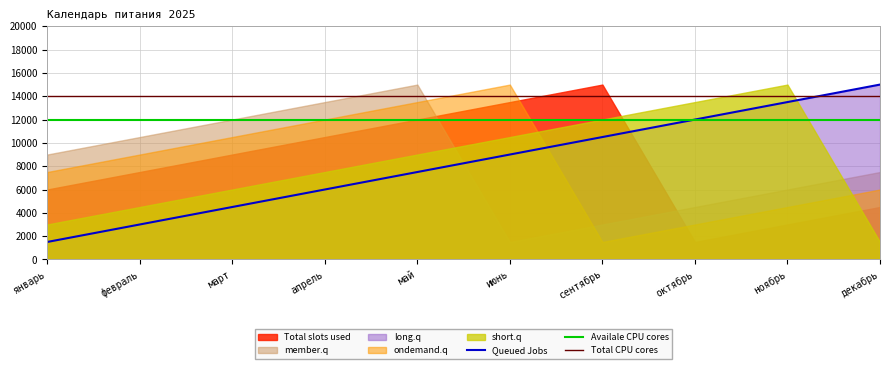

What is the value of the Total CPU cores point at the 9th from the left?

14000